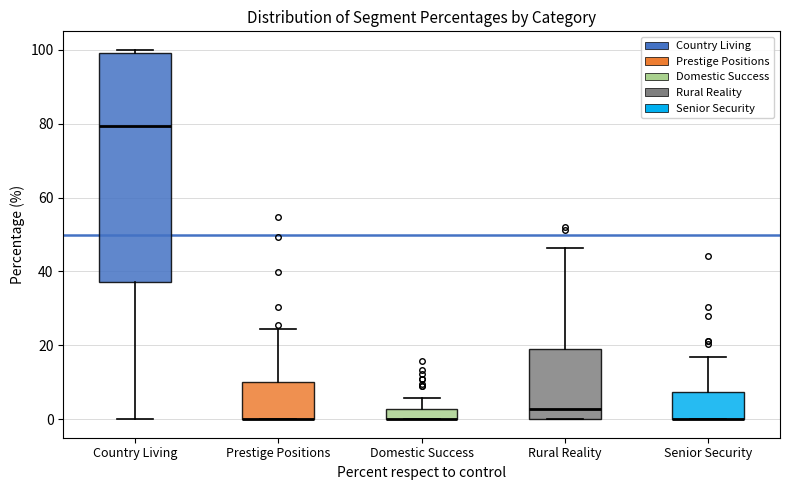

Where does the lower whisker of the box for Country Living end on the y-axis? The values are not printed on the chart, so give them approximately, as read against the axis.

0